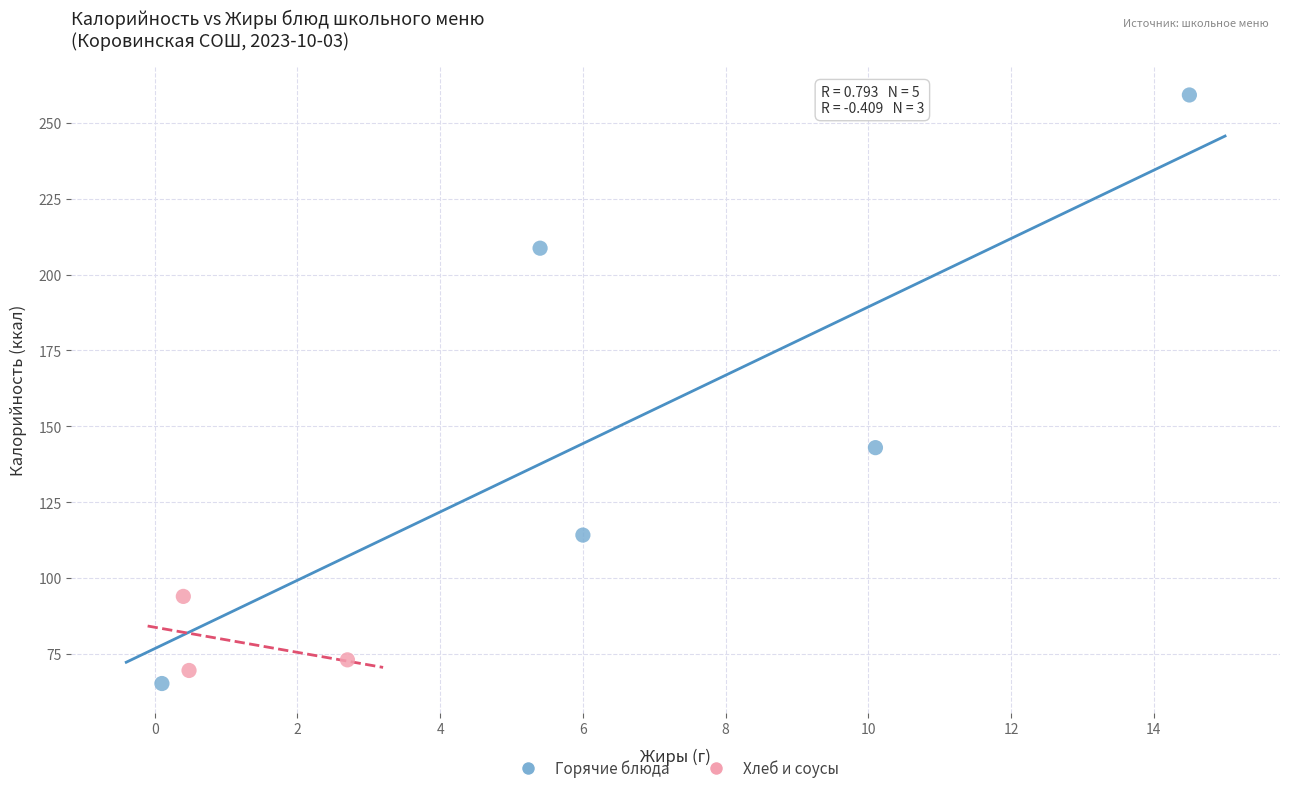

Which series reaches the maximum Y coordinate?

Горячие блюда